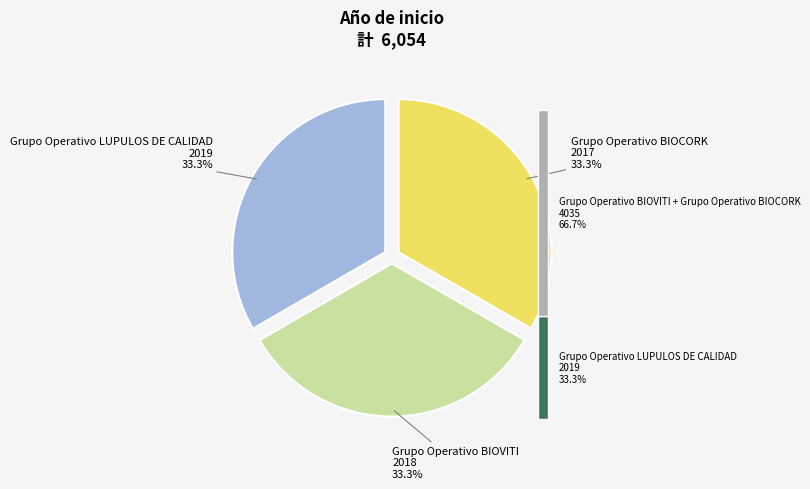

Is the sum of Grupo Operativo LUPULOS DE CALIDAD and Grupo Operativo BIOCORK greater than half?

Yes